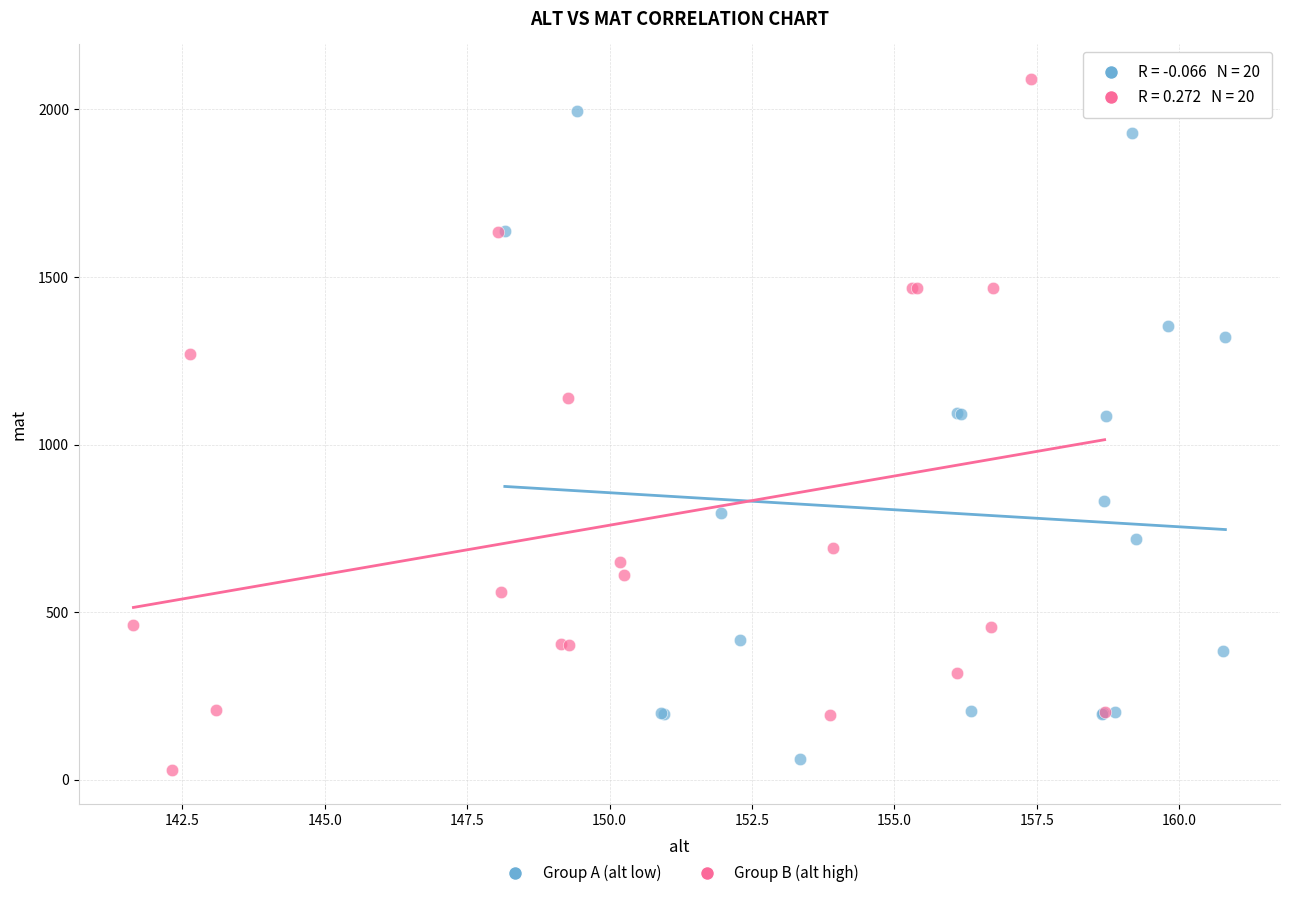

Which series has the largest Y range (max minus min)?

Group B (alt high)